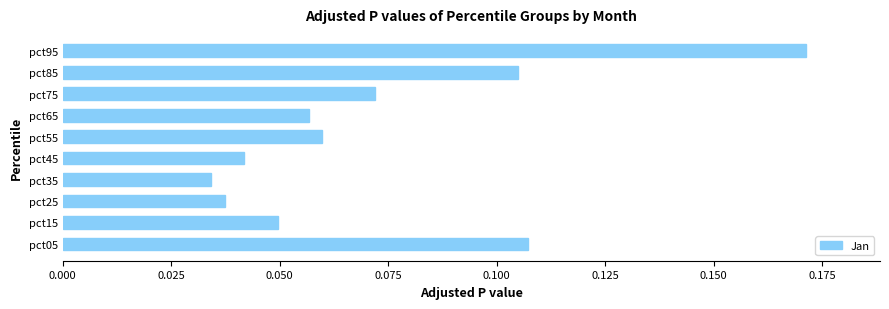

At which label is the value closest to 0?

pct35